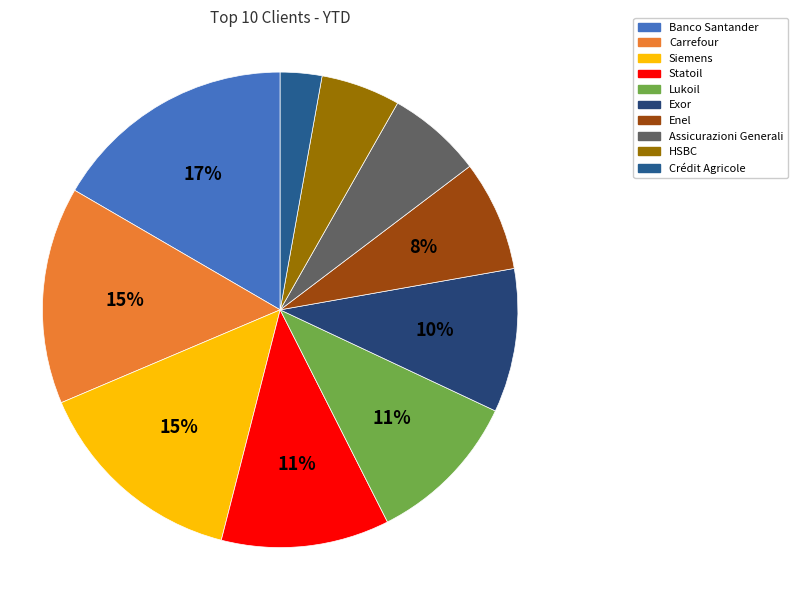

The Exor slice represents 22% of the pie. True or false?

False